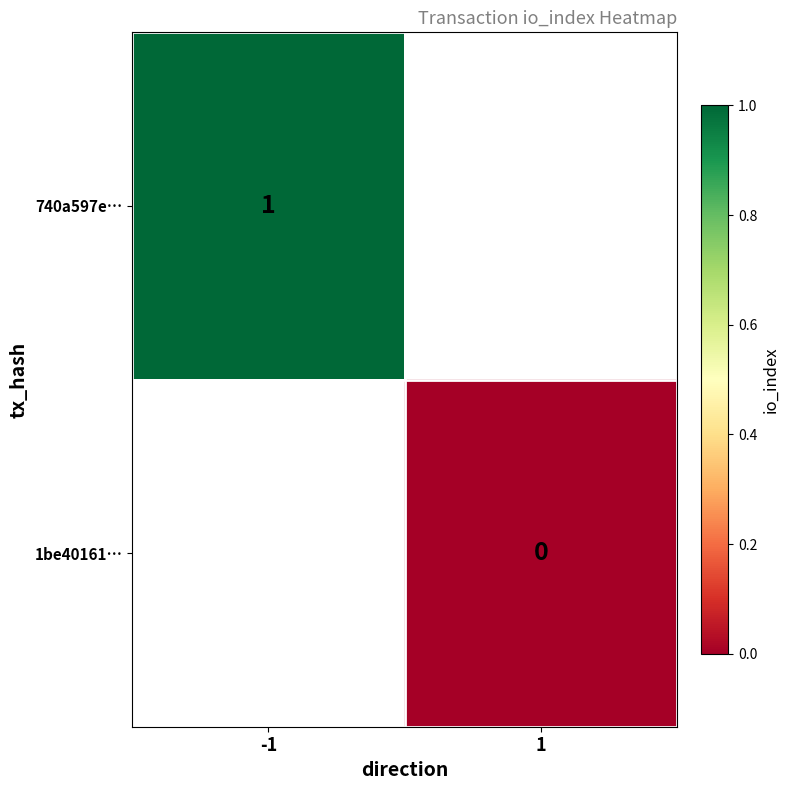

The value of 740a597e… at -1 is 1. True or false?

True